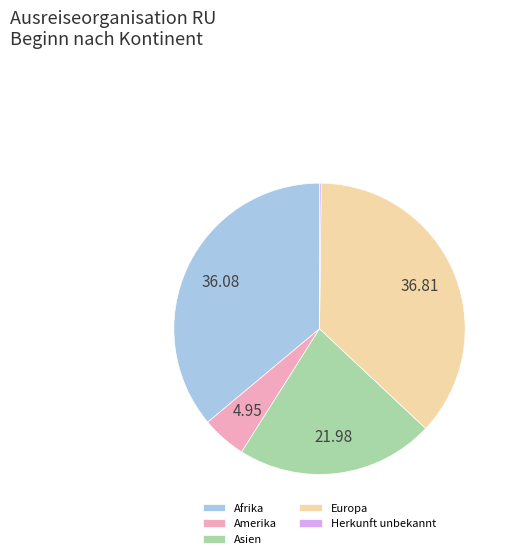

Is there a majority slice in this chart?

No